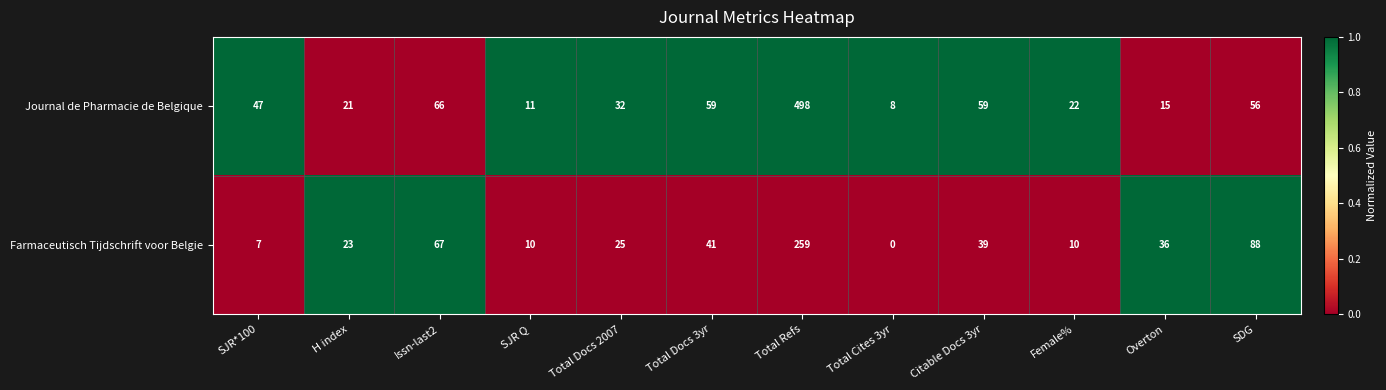

At how many categories does at least one series exceed 0?

12